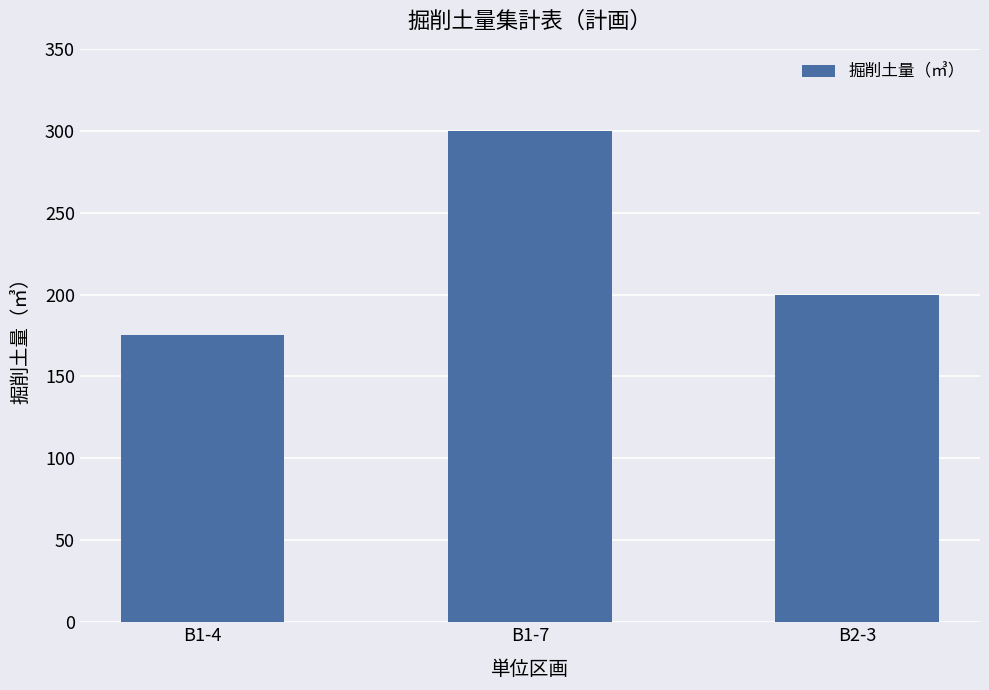

What is the average value?

225.1